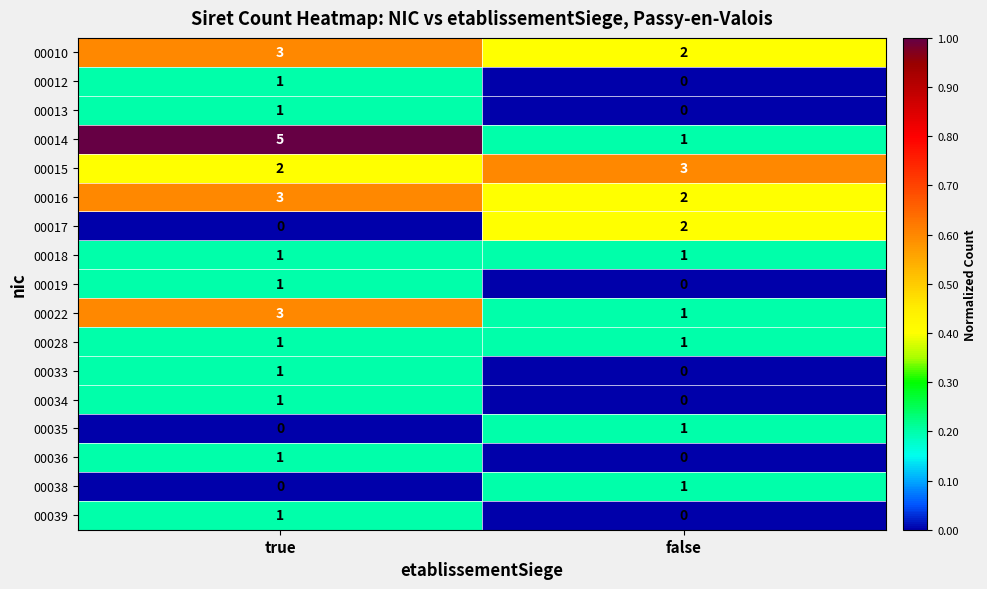

What is the sum of the 00014 values at true and false?

6